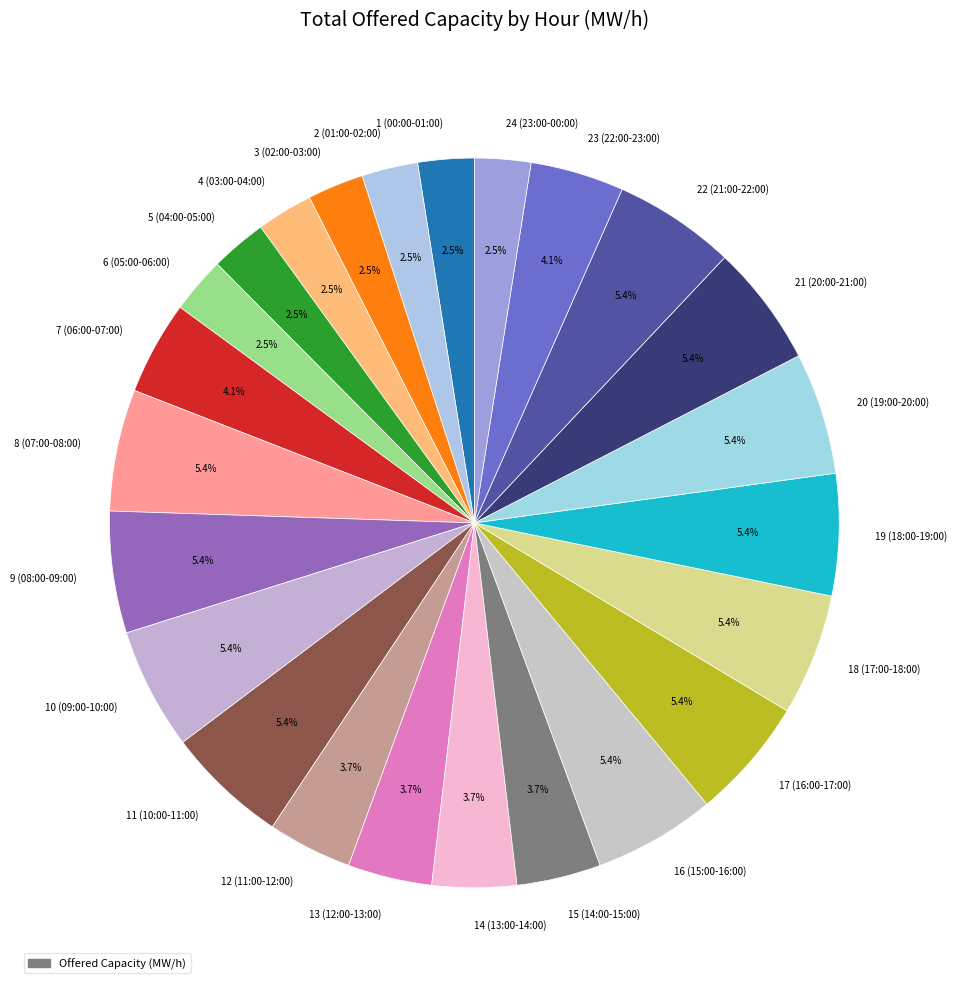

What percentage is the 15 (14:00-15:00) slice, to the nearest percent?

4%